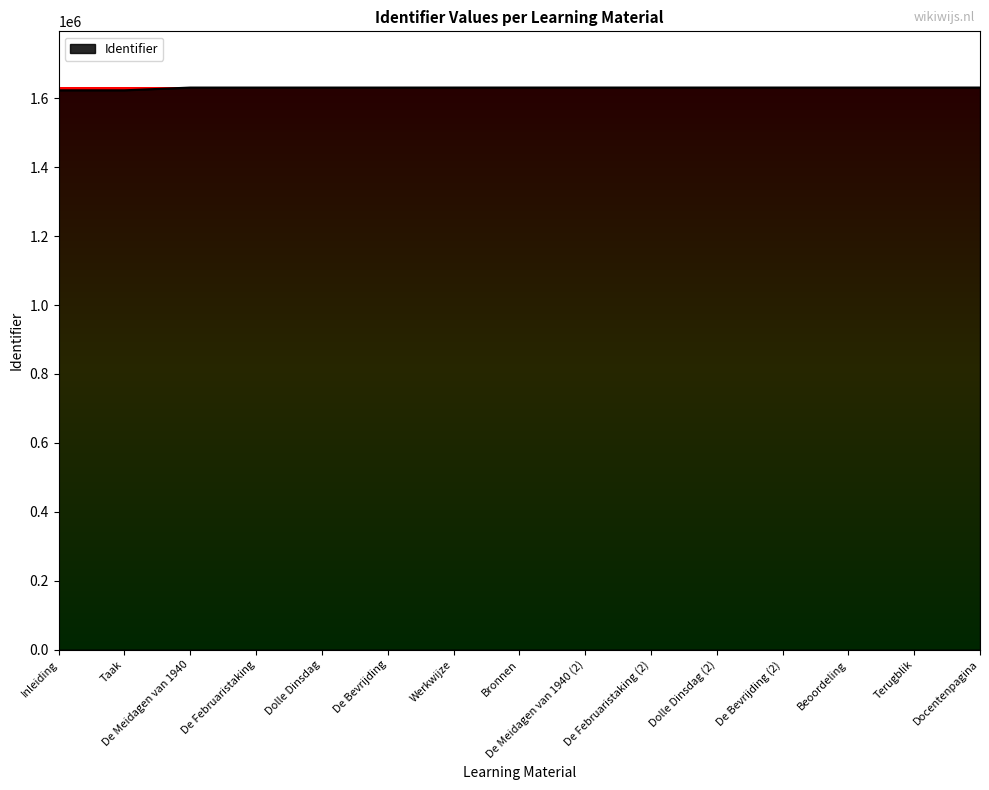

The value at Bronnen is 1631273. True or false?

True